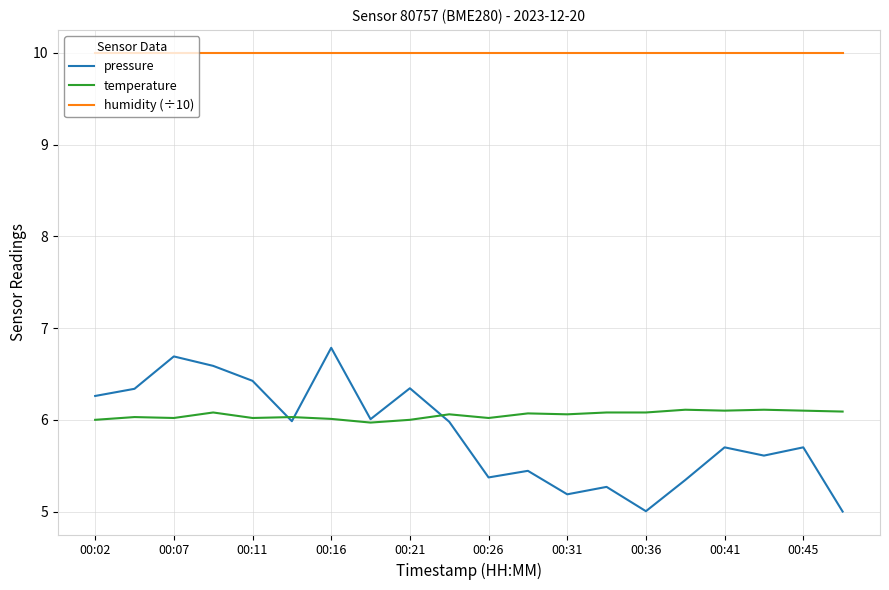

Rank the series by their maximum value, from highest to lowest.

humidity (÷10), pressure, temperature